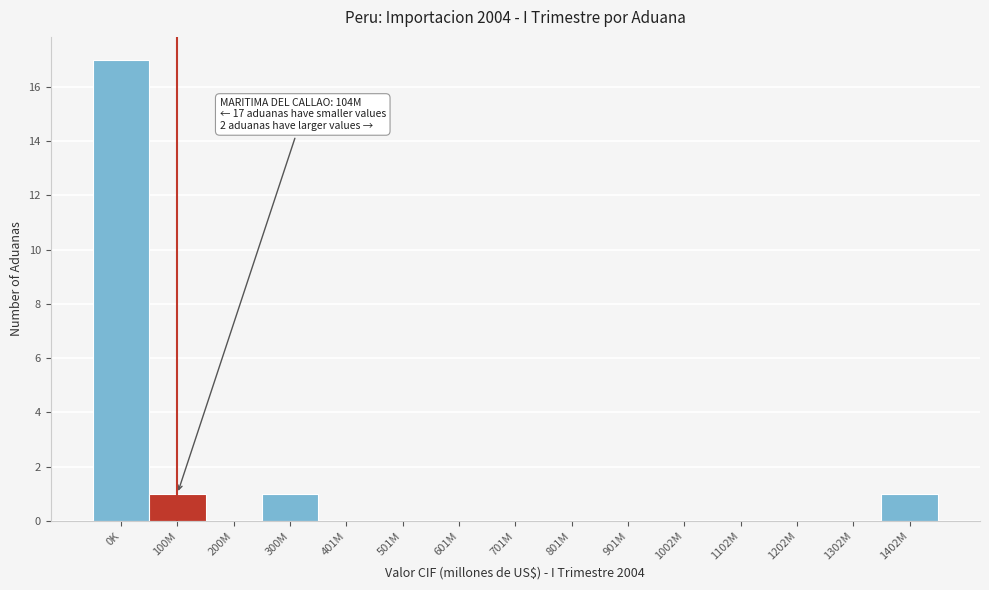

Reading left to right, transcribe all the data shown in this chart.

0K=17	100M=1	200M=0	300M=1	401M=0	501M=0	601M=0	701M=0	801M=0	901M=0	1002M=0	1102M=0	1202M=0	1302M=0	1402M=1